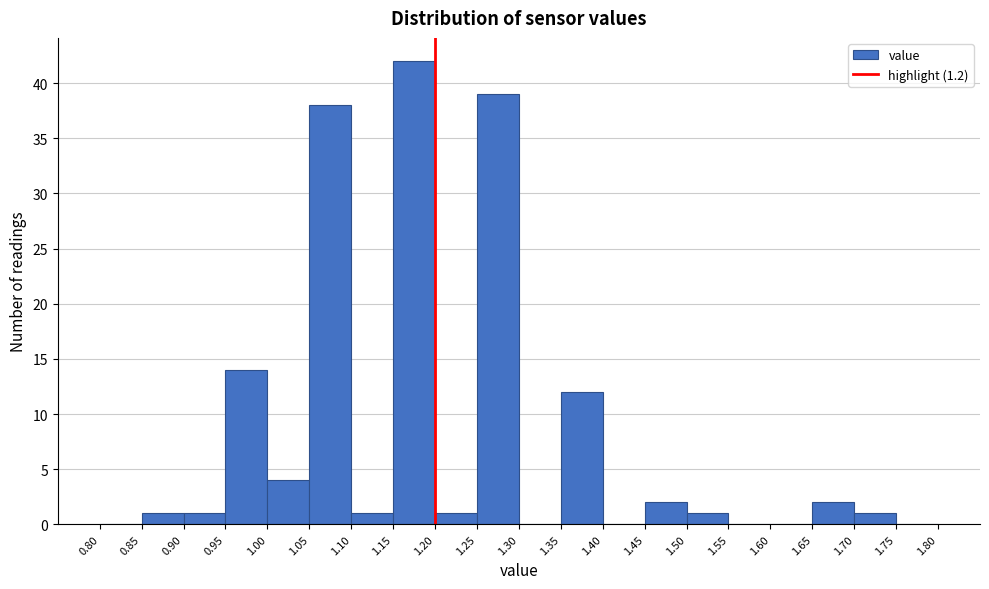

Which range on the x-axis has the tallest bar?

1.15 to 1.20